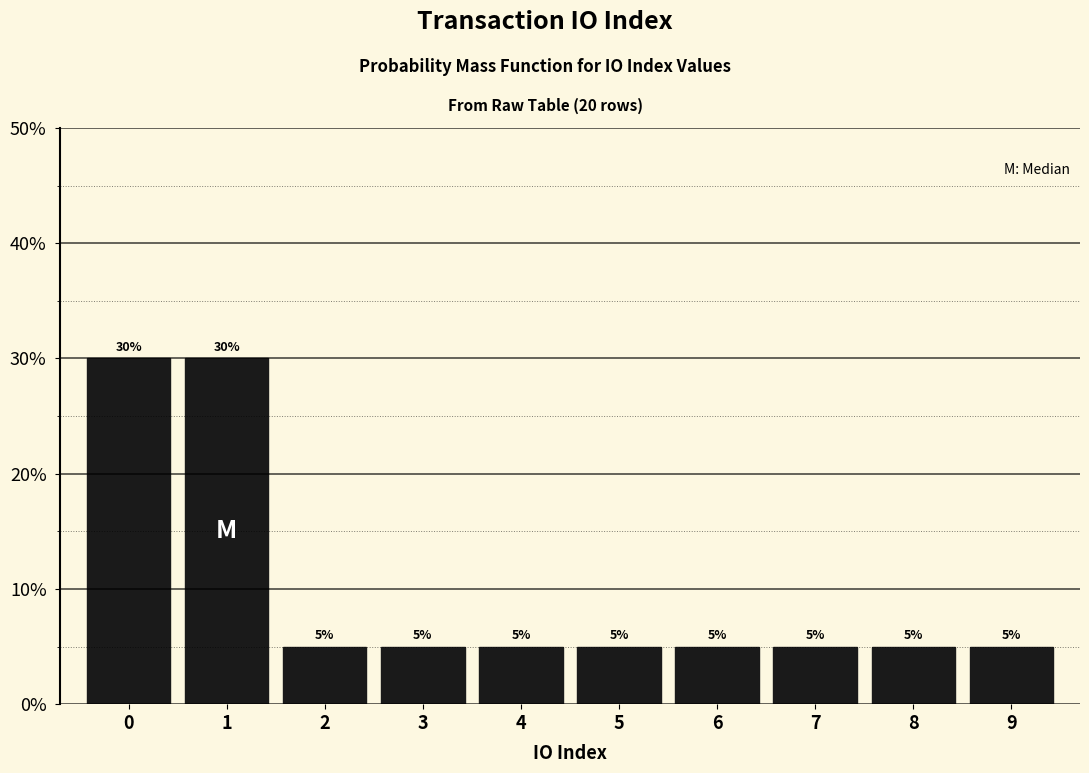

Reading left to right, extract all data points from this chart.

0=30	1=30	2=5	3=5	4=5	5=5	6=5	7=5	8=5	9=5